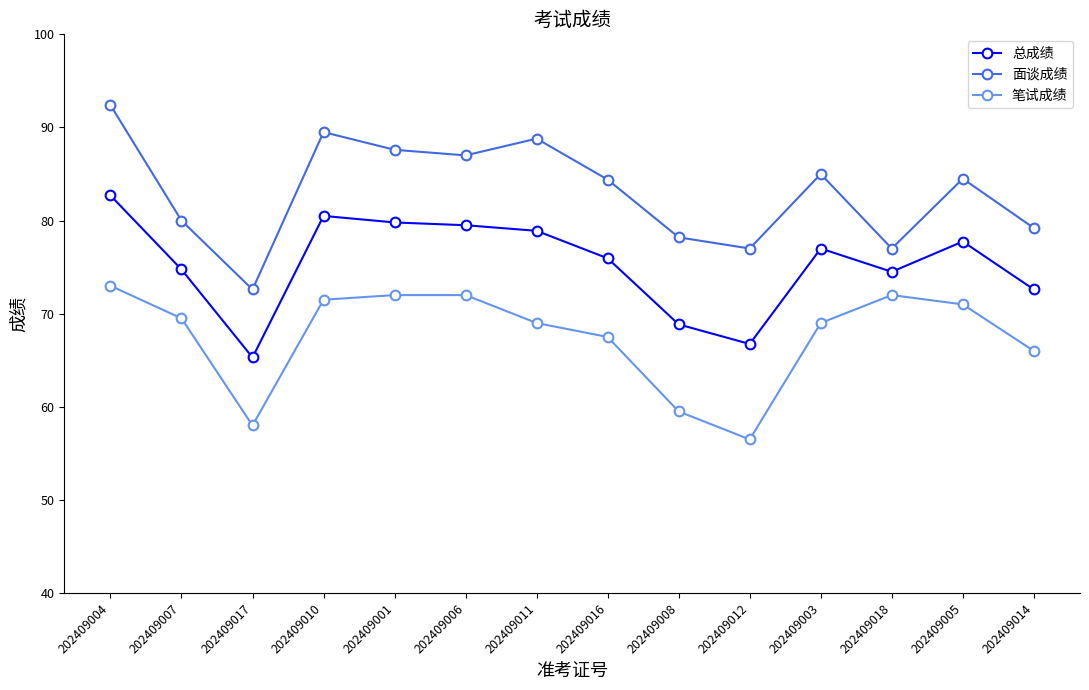

Where is the first local maximum for 总成绩?

202409010